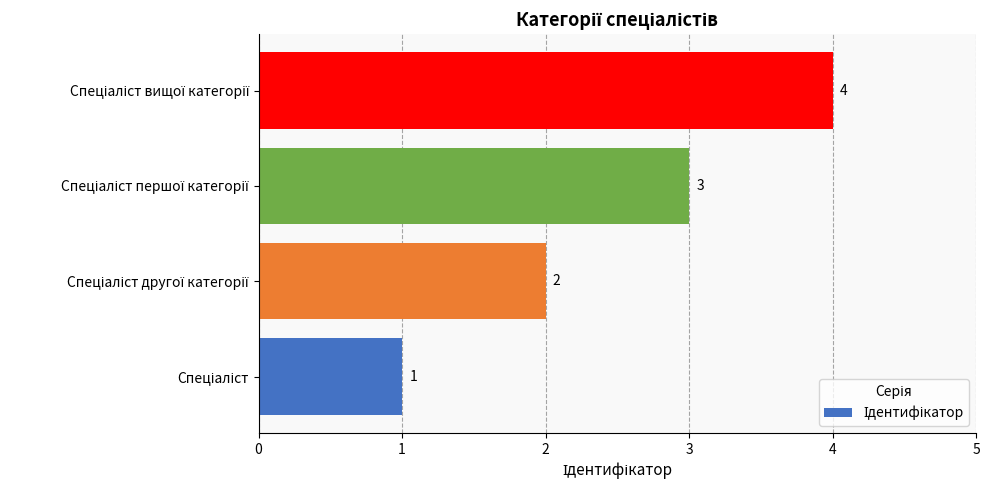

Count the values in the range 2 to 4.

3